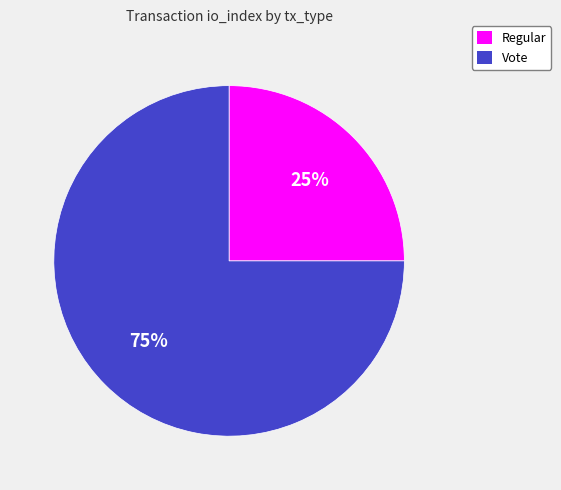

The Vote slice represents 75% of the pie. True or false?

True